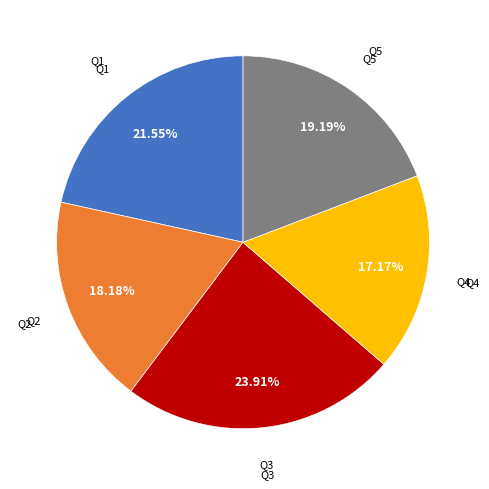

How many slices are in this pie chart?

5